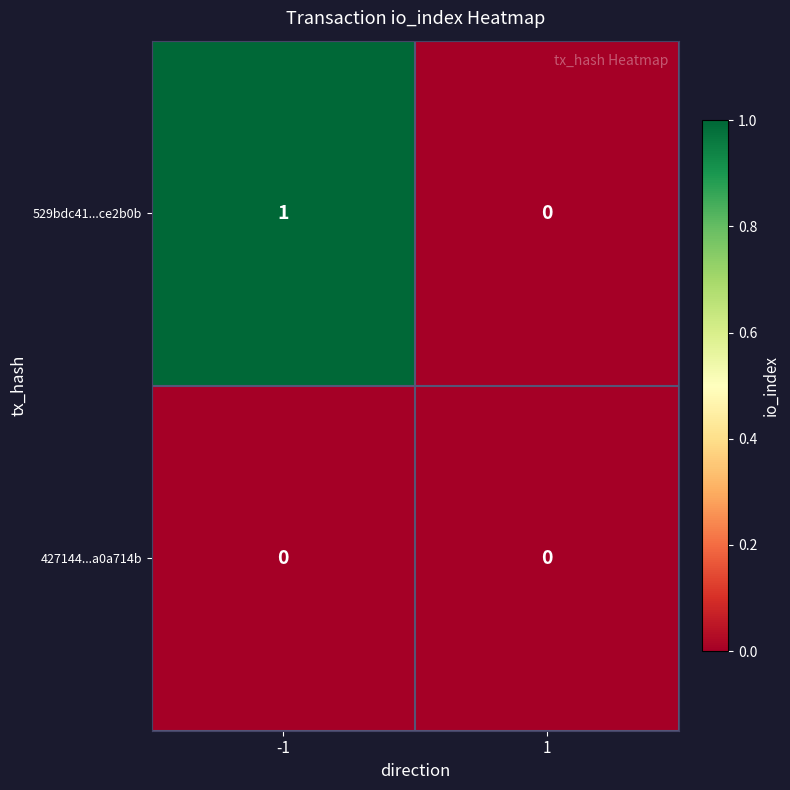

Which series has the largest total across all categories?

529bdc41...ce2b0b